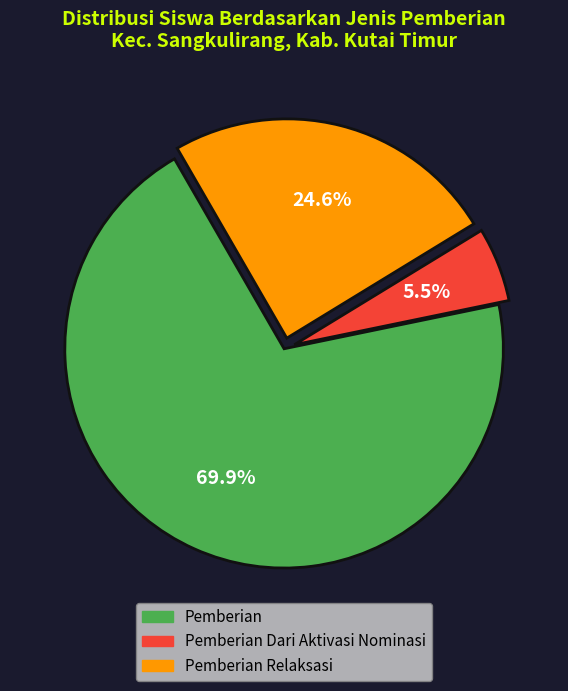

Is there any slice that represents more than half of the pie?

Yes